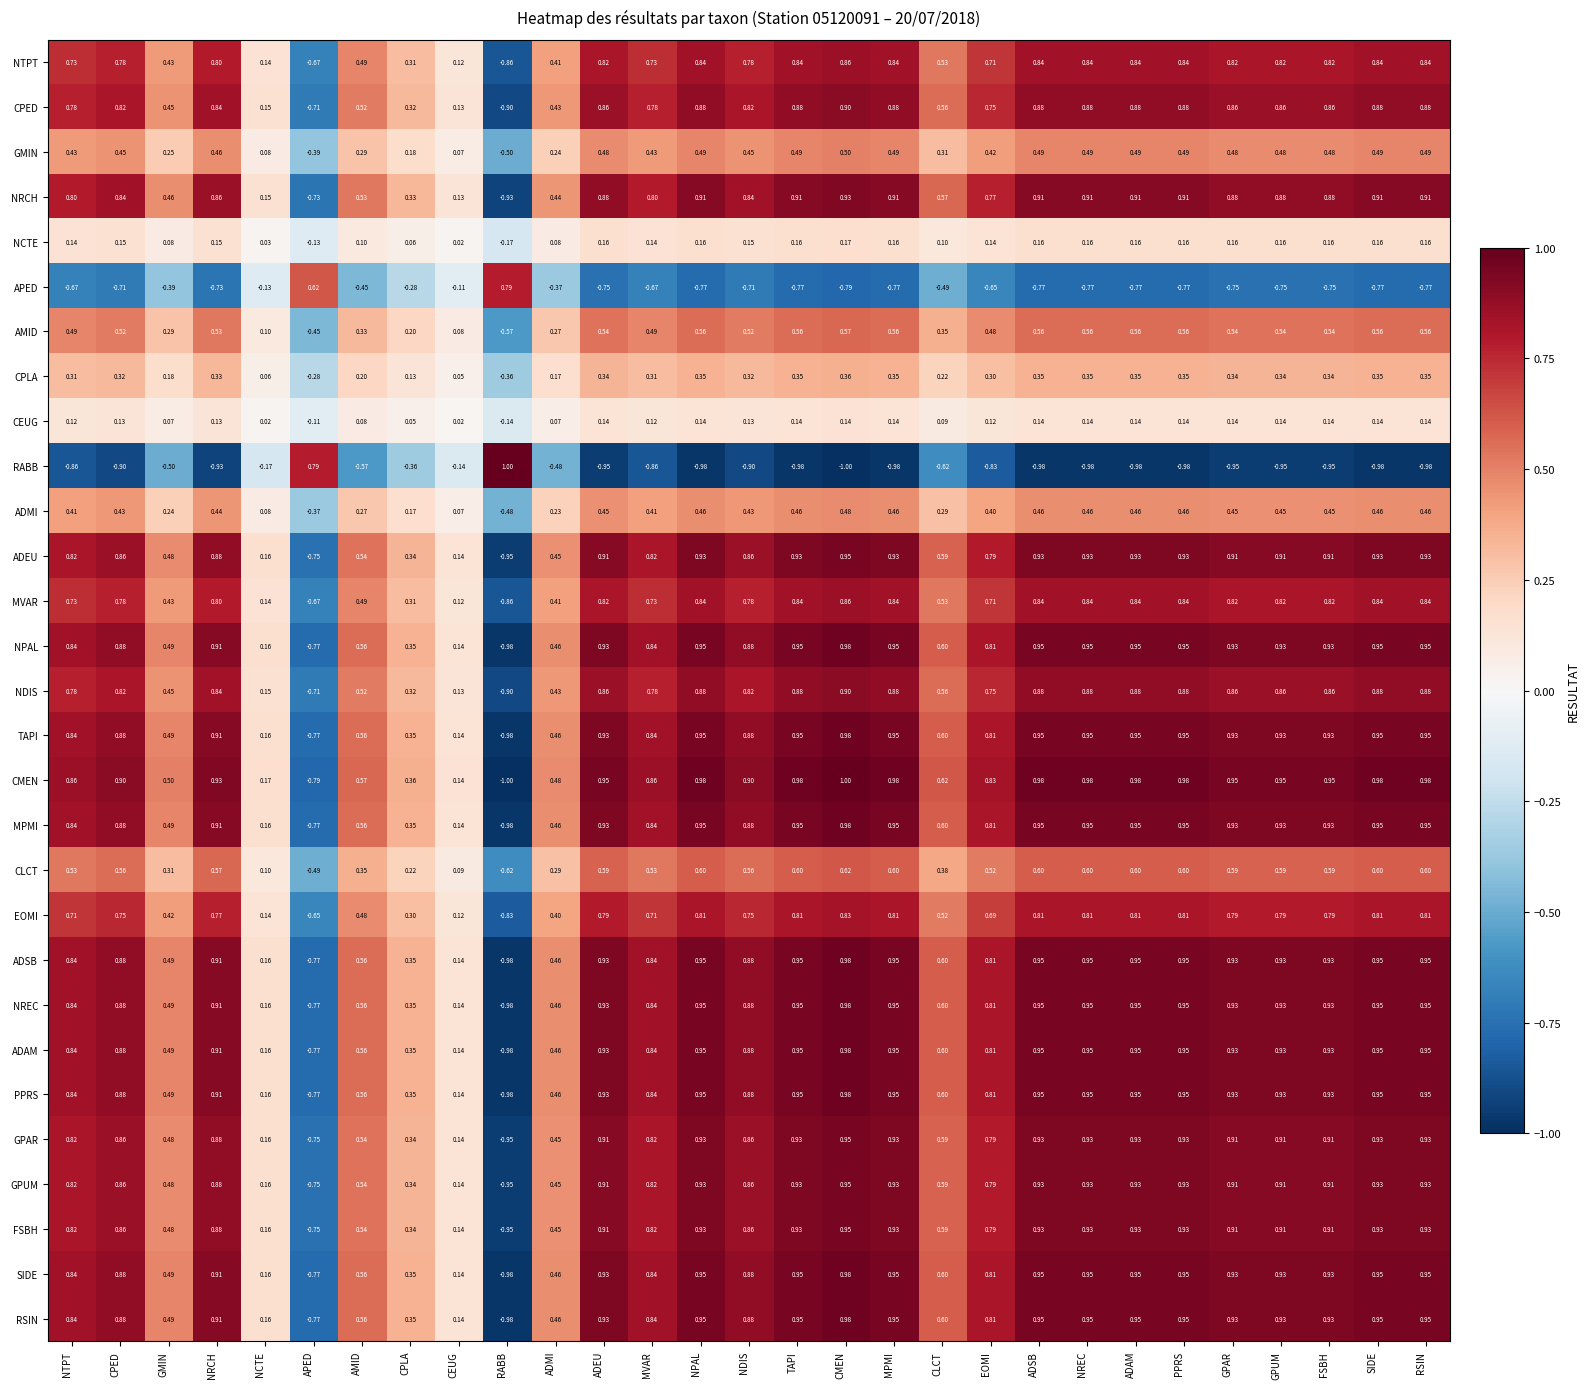

Which series has the largest total across all categories?

CMEN